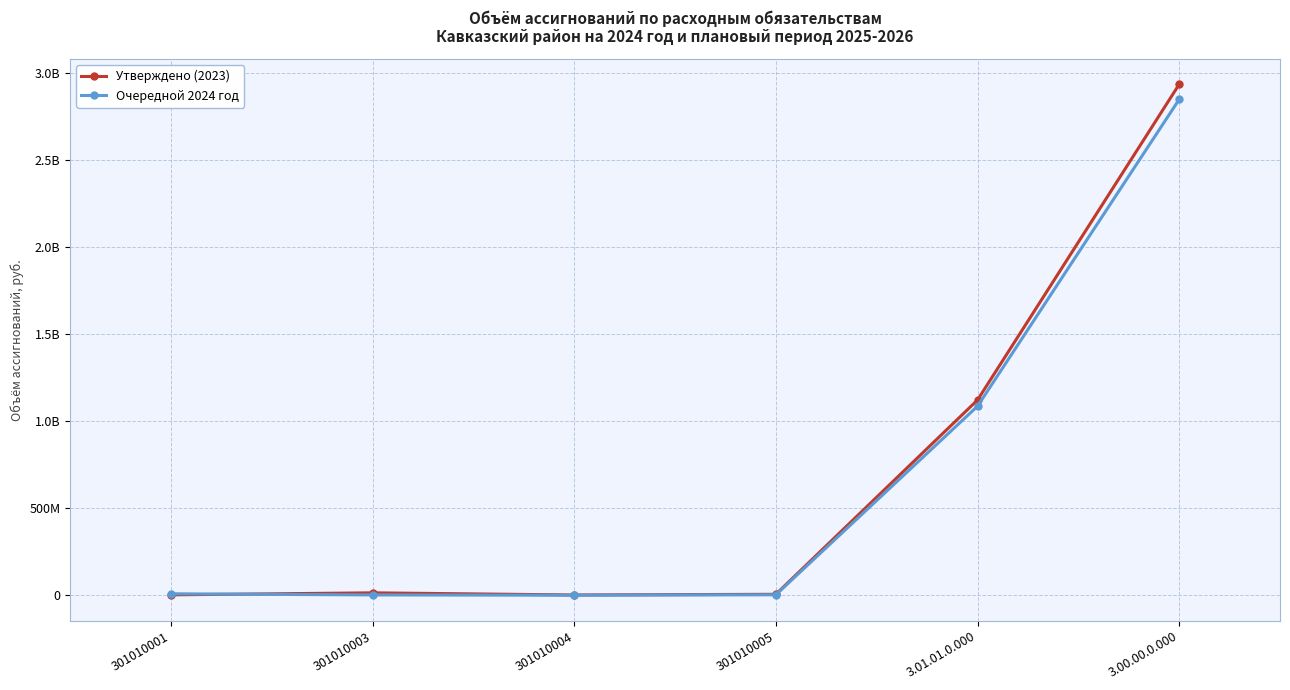

Does the chart have visible grid lines?

Yes